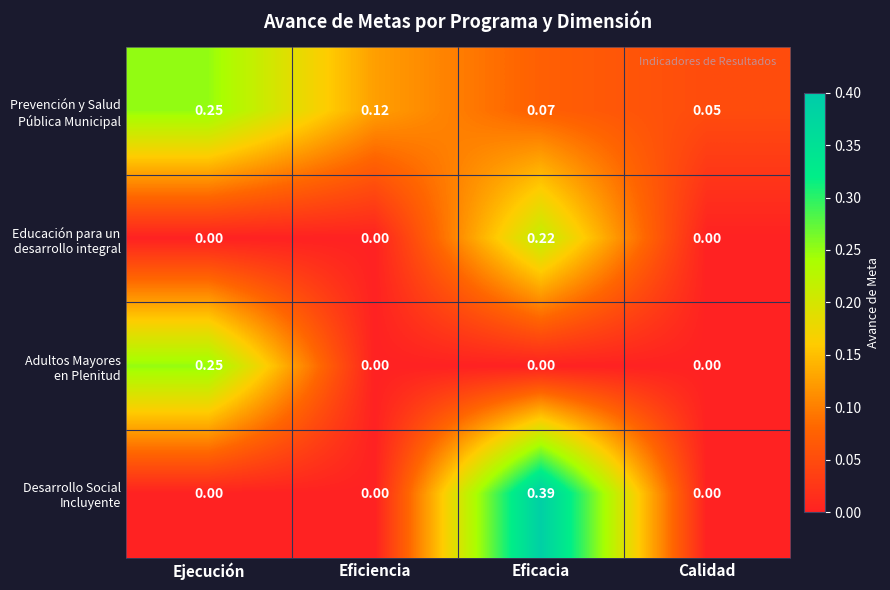

Which label corresponds to the largest value in the chart?

Eficacia